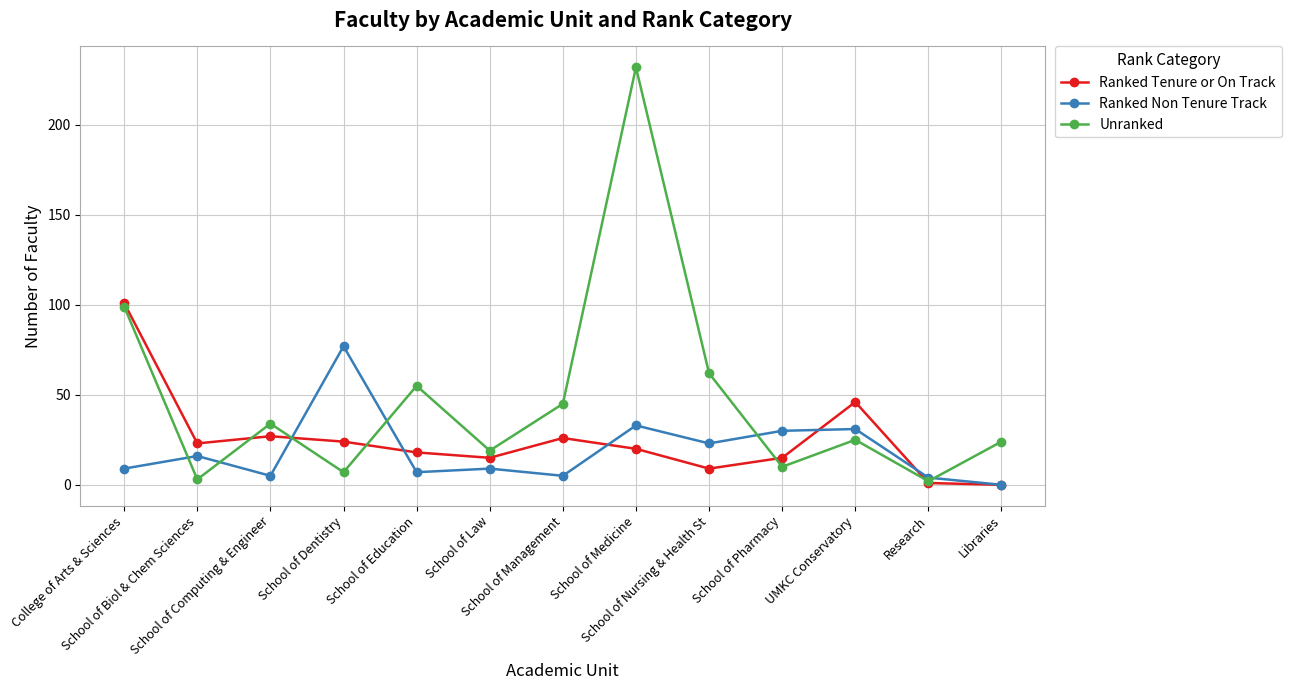

What is the maximum value for Ranked Non Tenure Track?

77